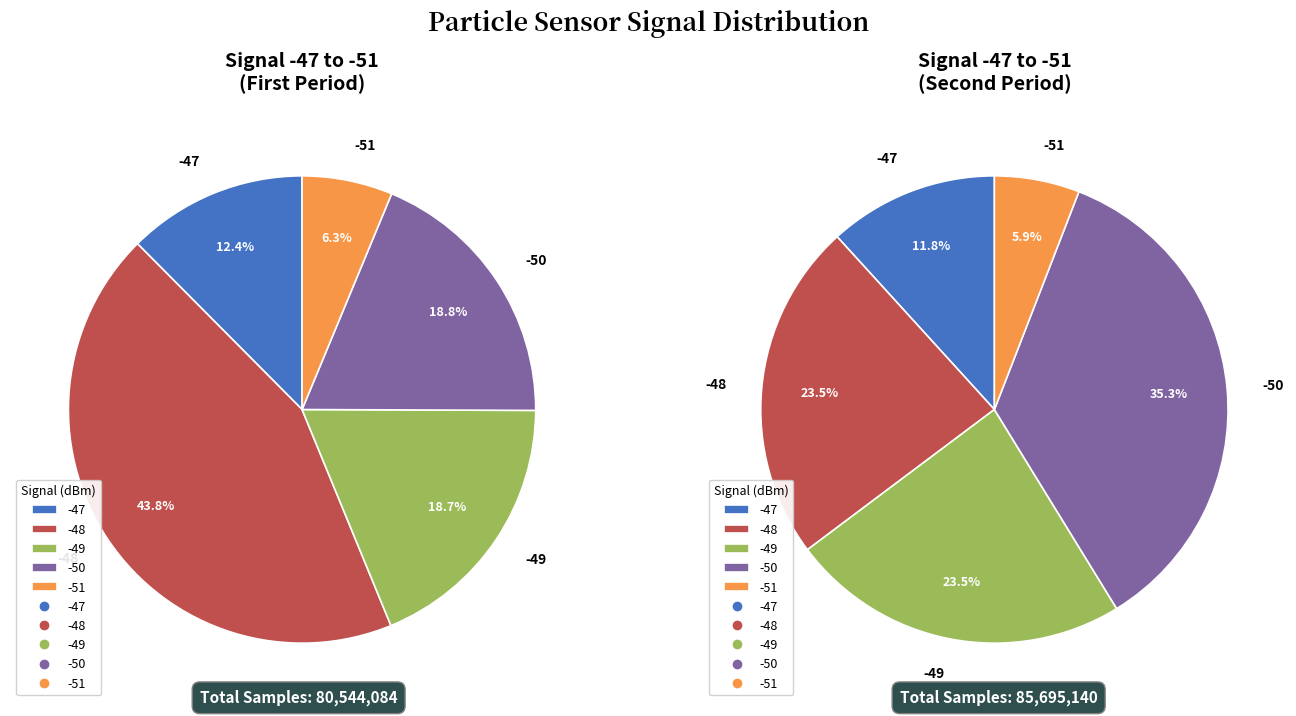

Do -48 and -47 together represent more than half of the pie?

No